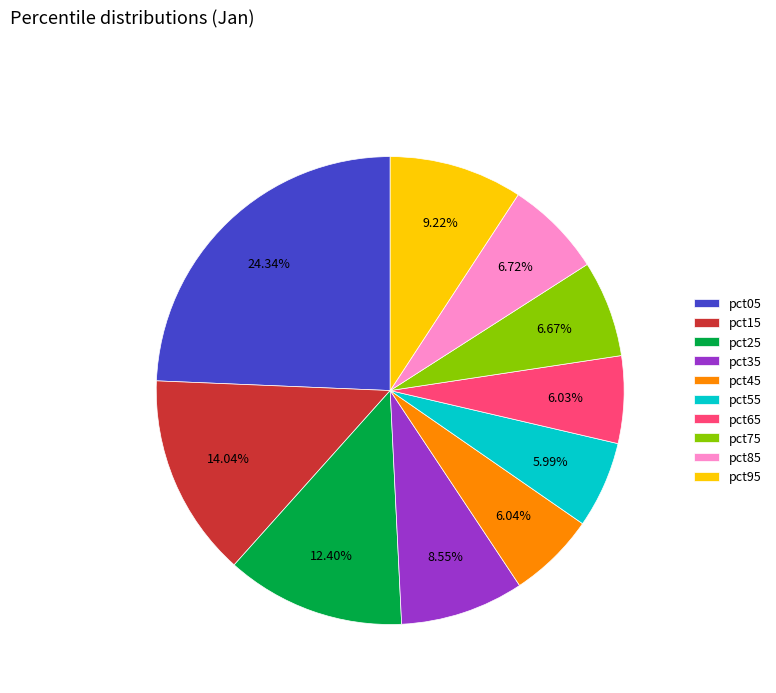

To the nearest percent, what is the combined percentage of pct25 and pct45?

18%